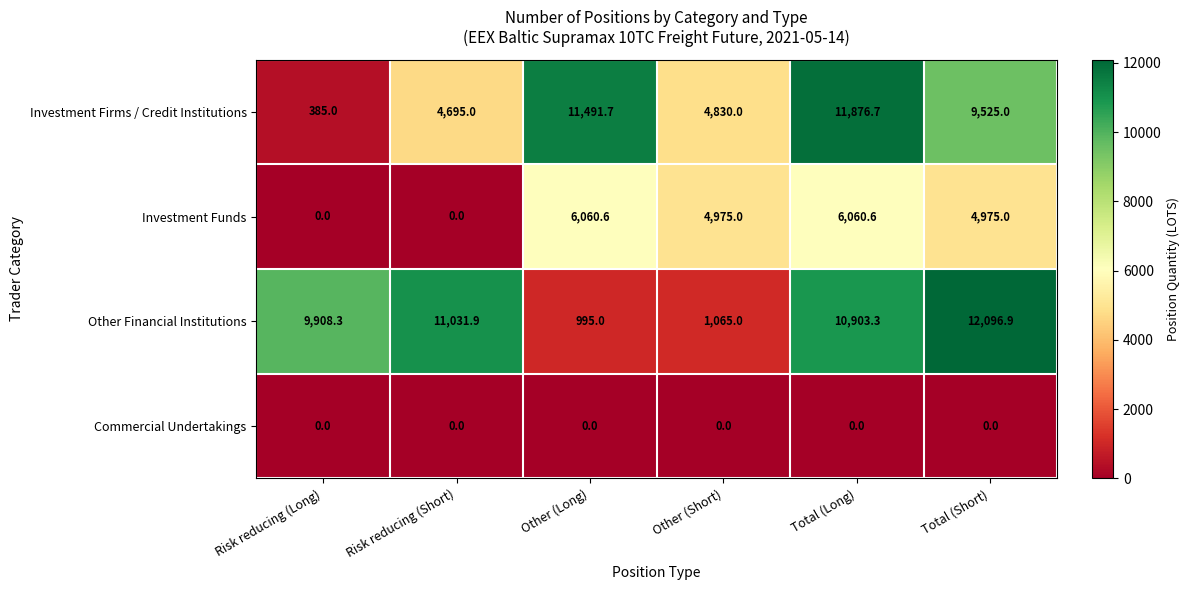

What is the difference between the maximum and second lowest values in the Investment Firms / Credit Institutions series?

7181.7